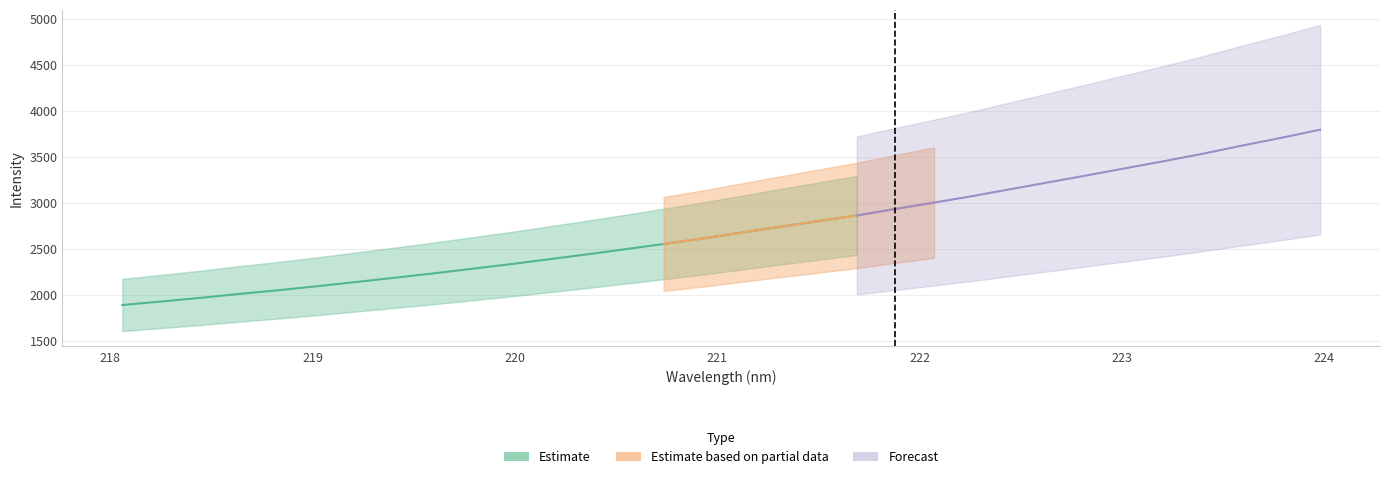

Is it true that the value at 220.9264 is 2612.6?

True